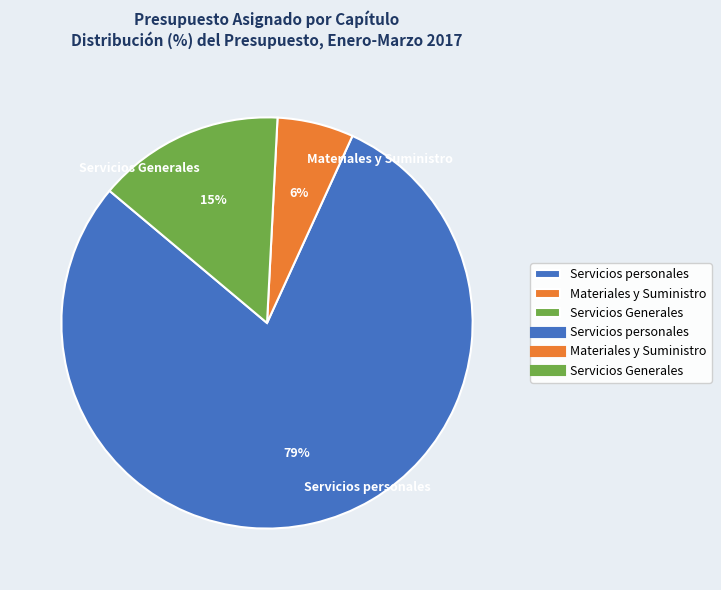

Rank the categories by value from lowest to highest.

Materiales y Suministro, Servicios Generales, Servicios personales